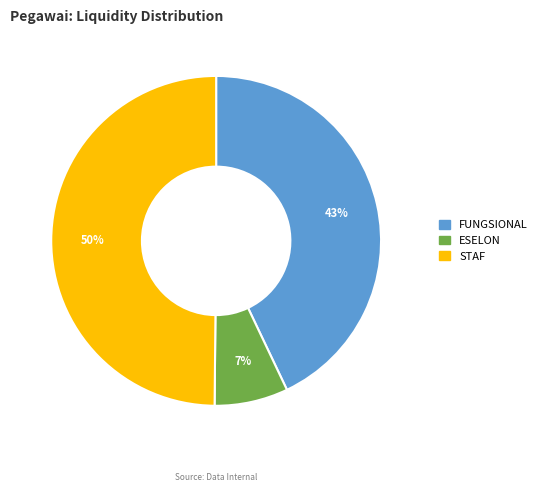

To the nearest percent, what percentage of the pie is FUNGSIONAL?

43%